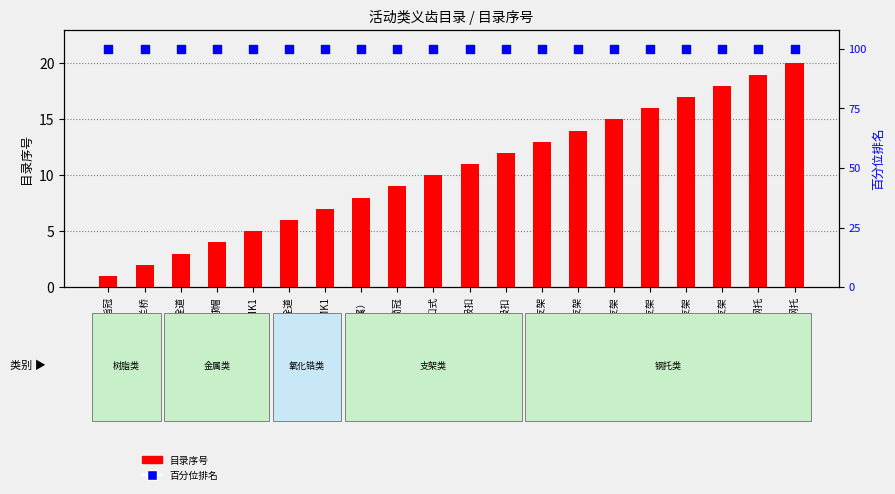

Which series has the largest Y range (max minus min)?

目录序号